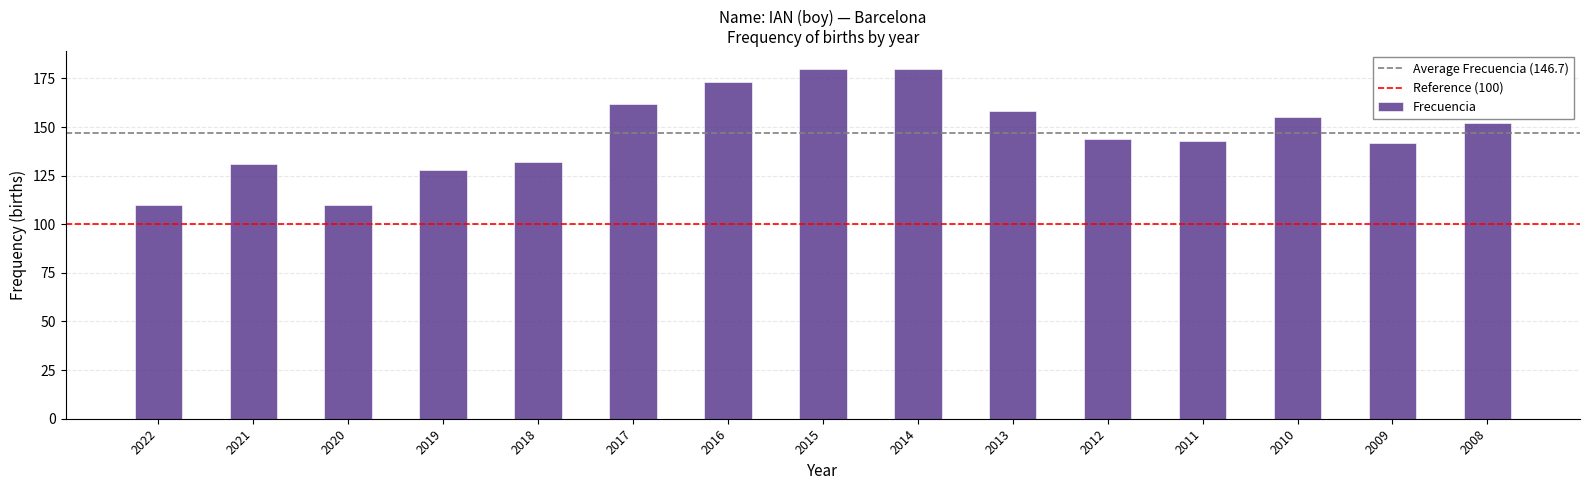

What is the ratio of the value at 2017 to the value at 2021?

1.2